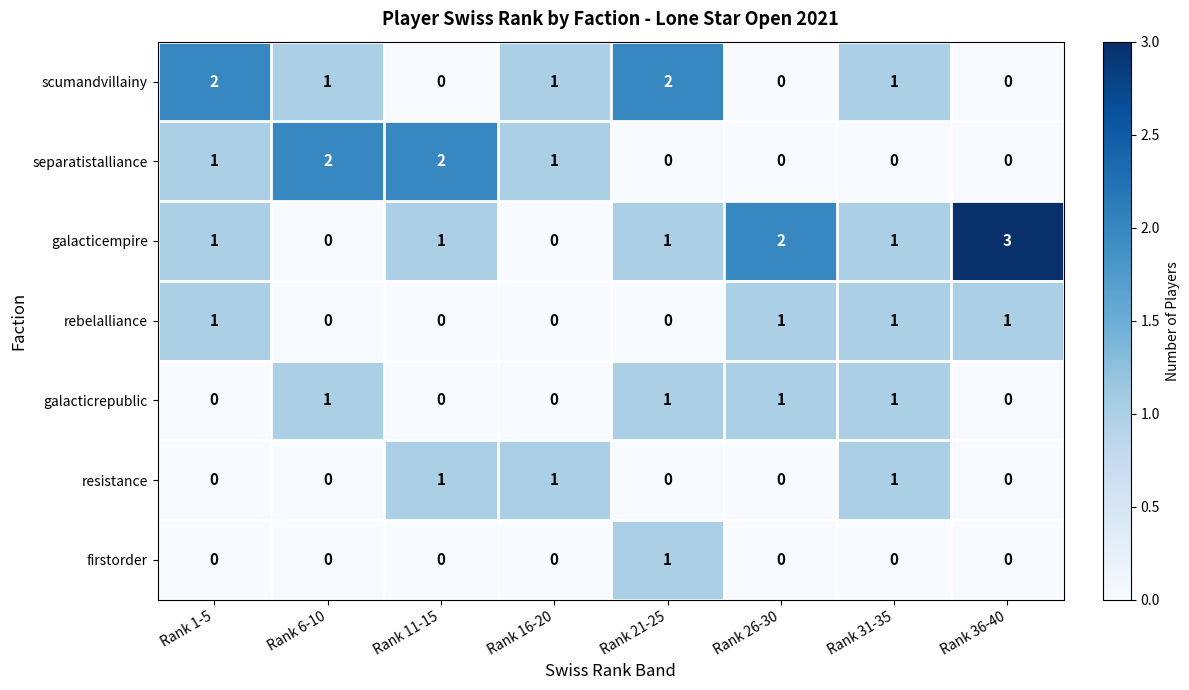

Between Rank 1-5 and Rank 11-15, which series saw the biggest shift?

scumandvillainy